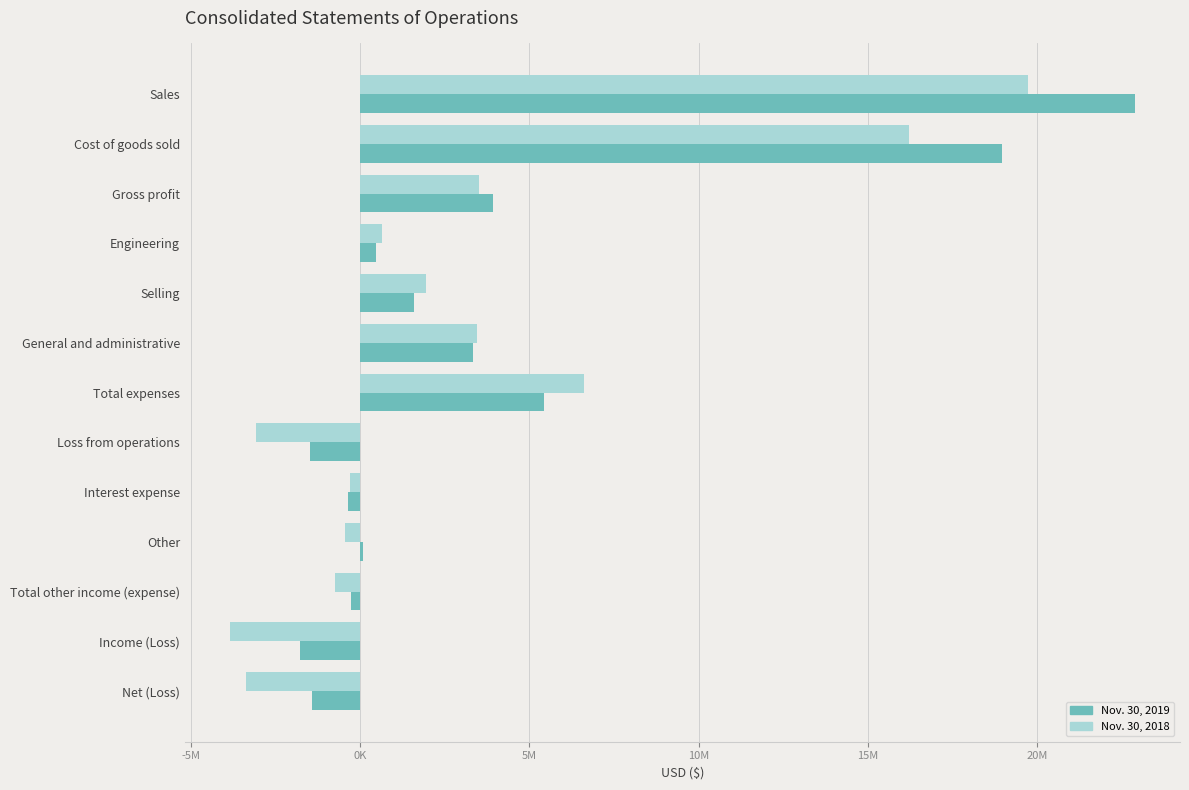

What are all the series names shown in the legend?

Nov. 30, 2019, Nov. 30, 2018